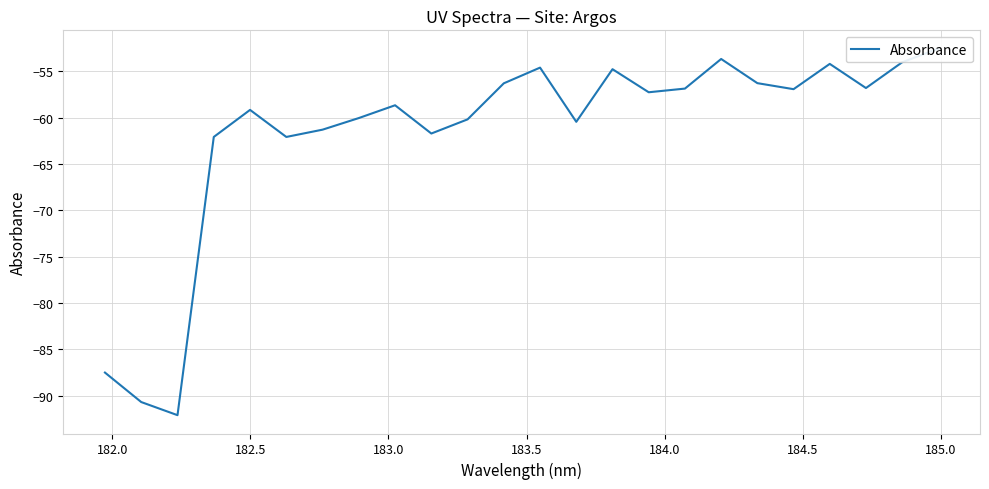

Is this an area chart (filled region under the line)?

No